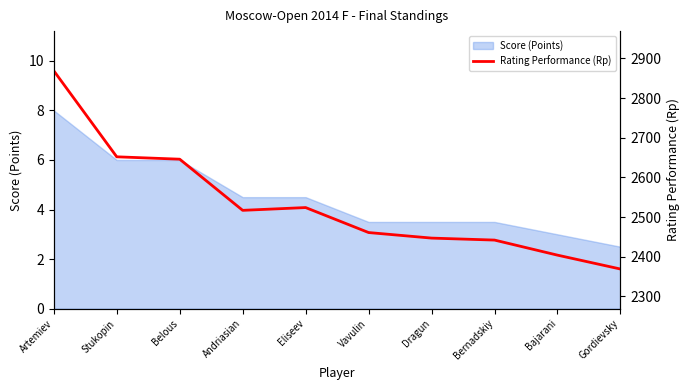

At which label does Score (Points) reach its minimum?

Gordievsky